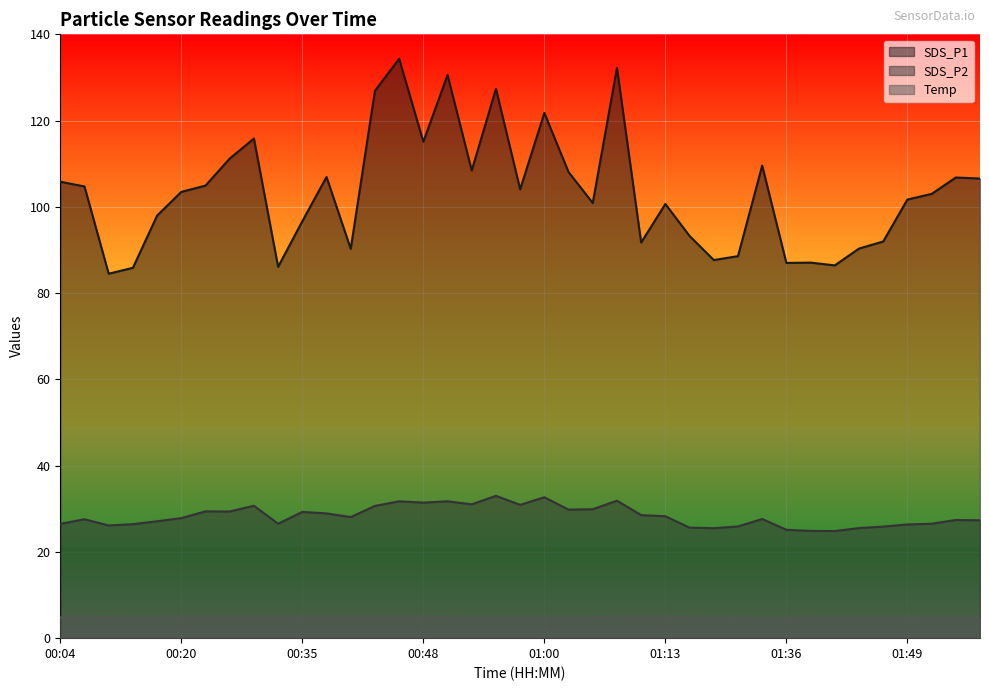

What is the sum of all SDS_P2 values?

1103.9